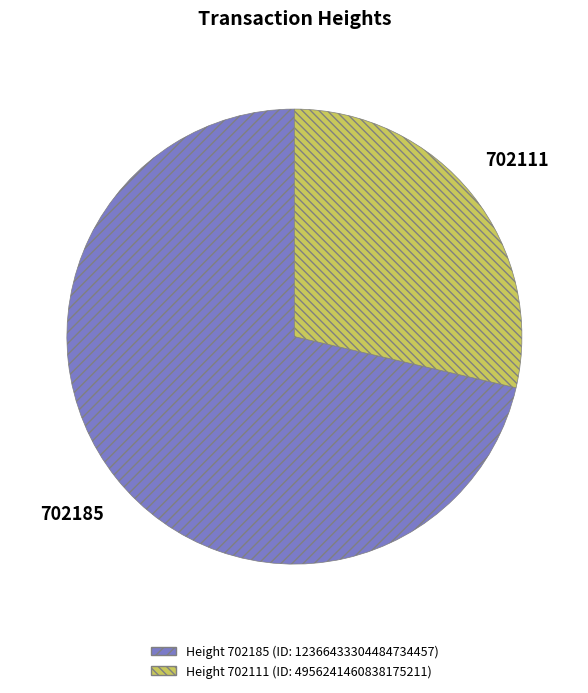

Is it true that 702111 is 39% of the pie?

False